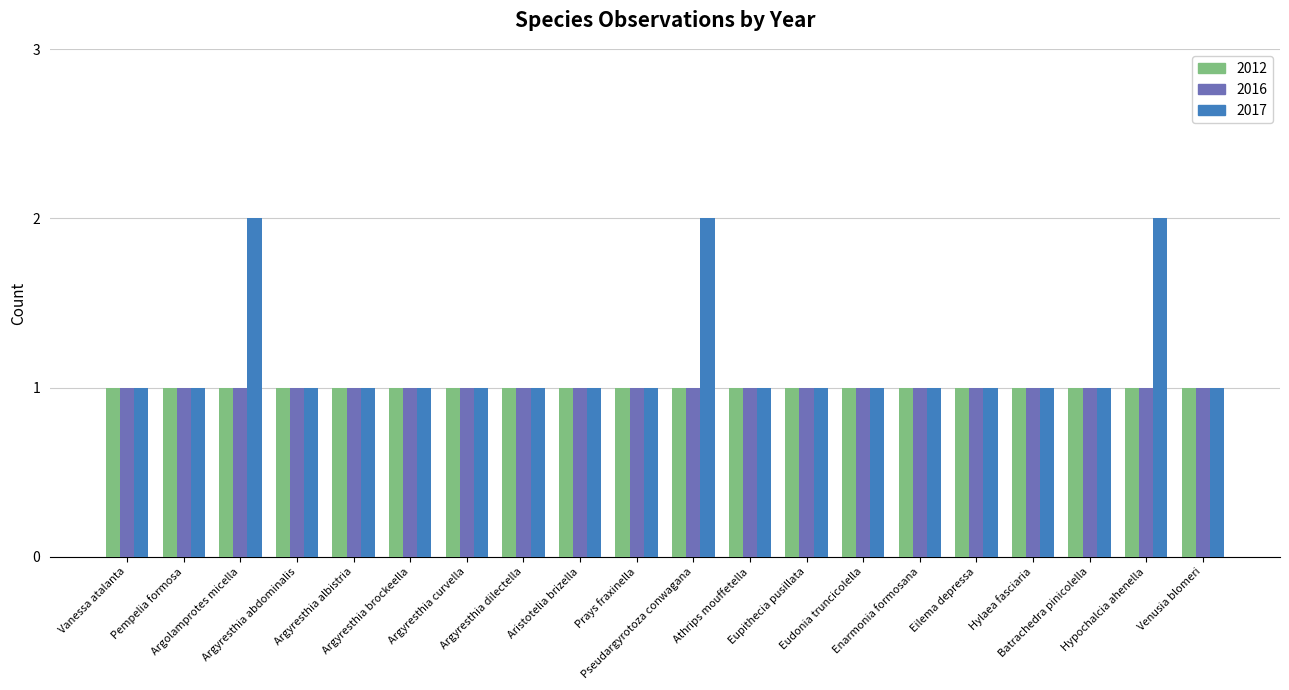

Which series has the widest spread of values?

2017